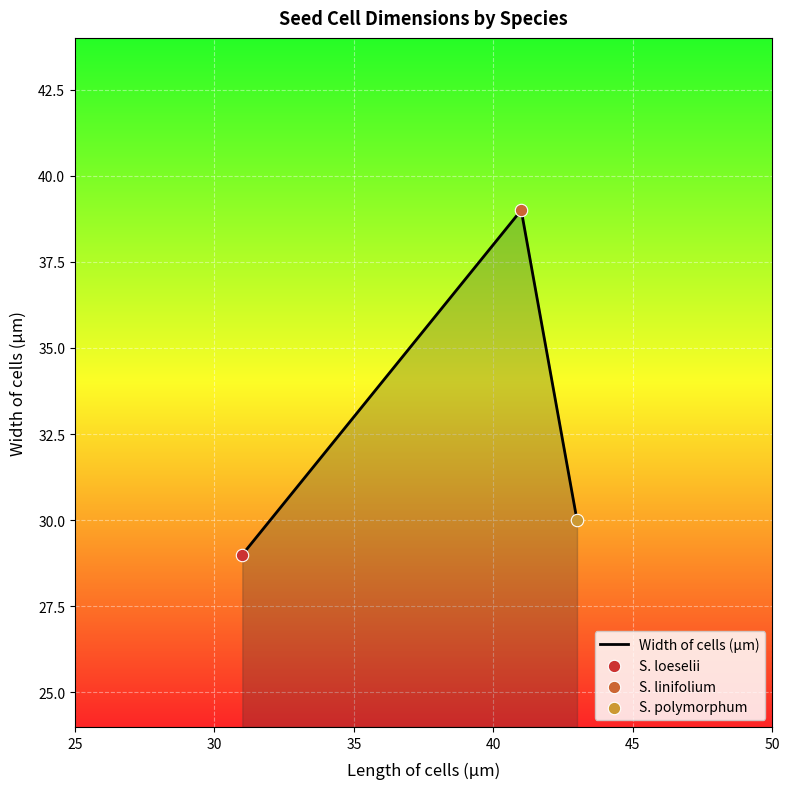

What is the minimum value shown in the chart?

29